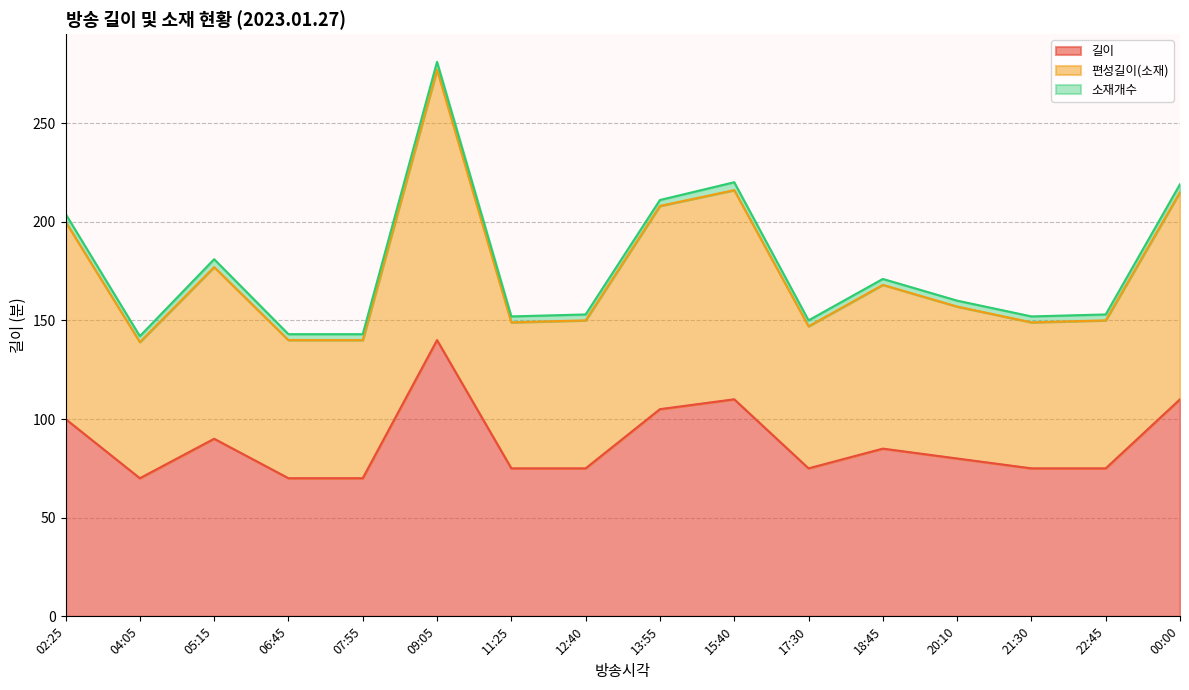

What is the label of the 13th point from the right?

06:45